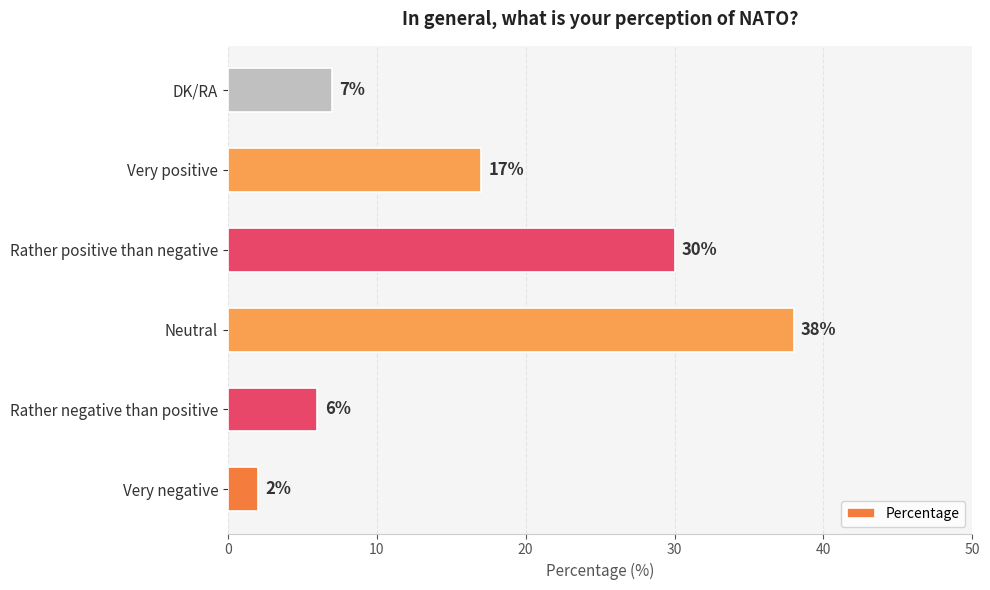

Rank the categories by value from highest to lowest.

Neutral, Rather positive than negative, Very positive, DK/RA, Rather negative than positive, Very negative